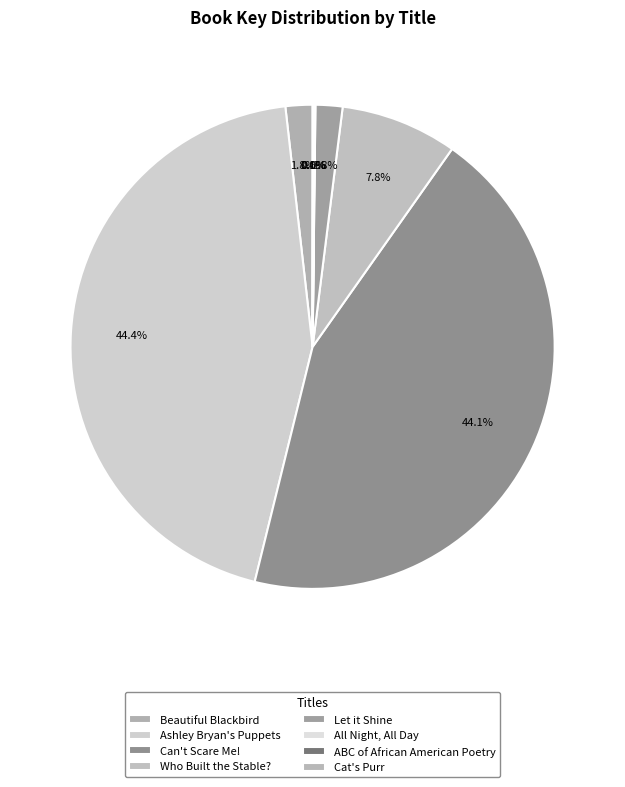

What is the change in value from Ashley Bryan's Puppets to All Night, All Day?

-409283248